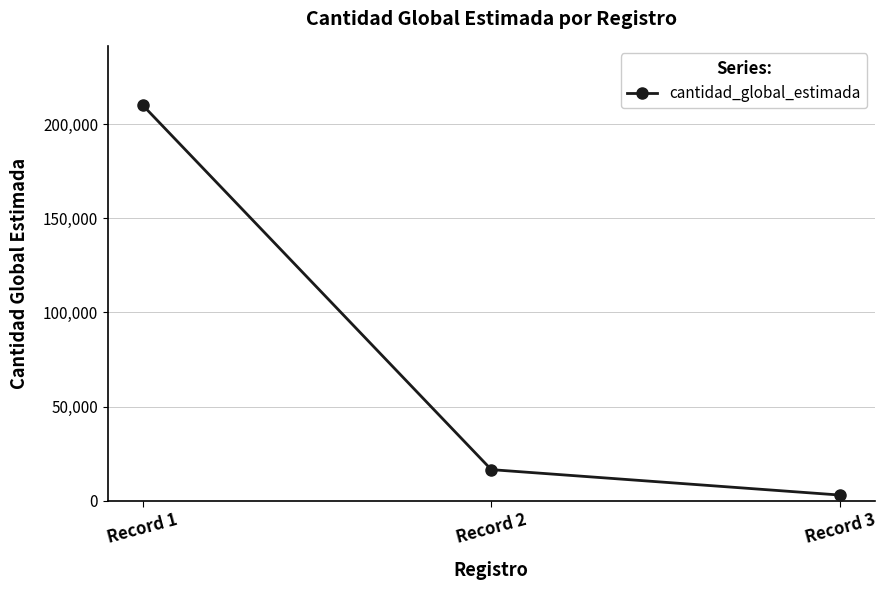

What is the sum of all values?

229500